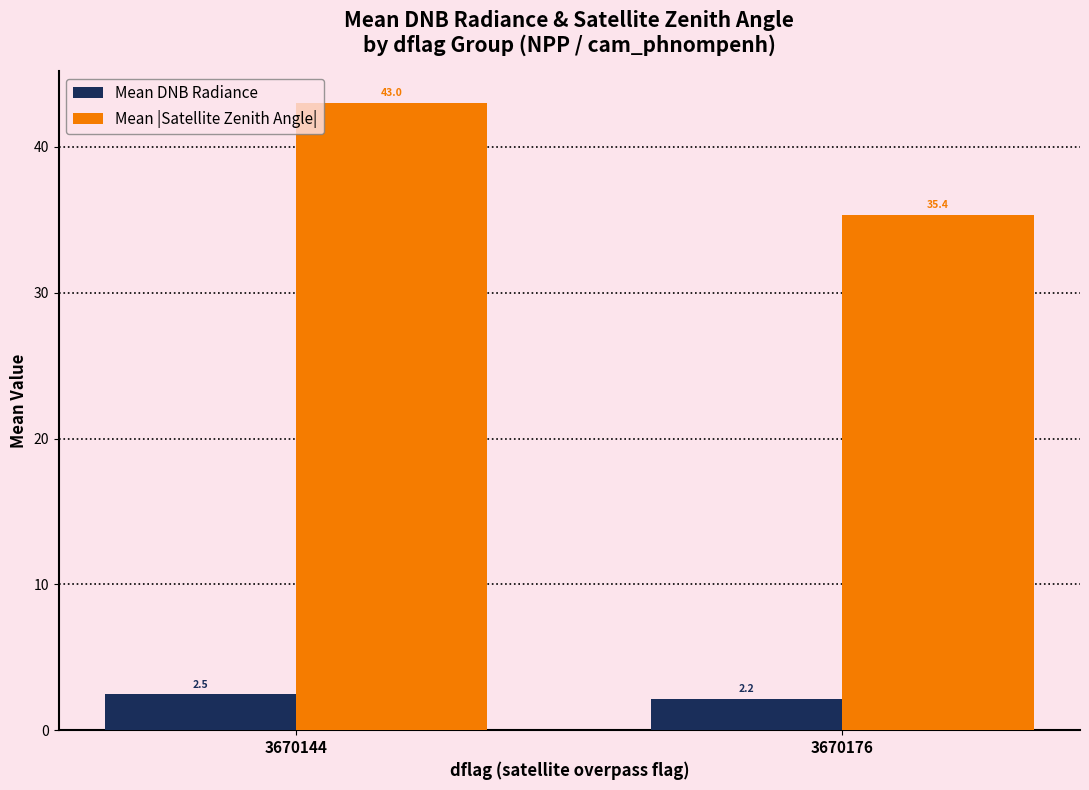

What is the highest value of the Mean |Satellite Zenith Angle| series?

43.0